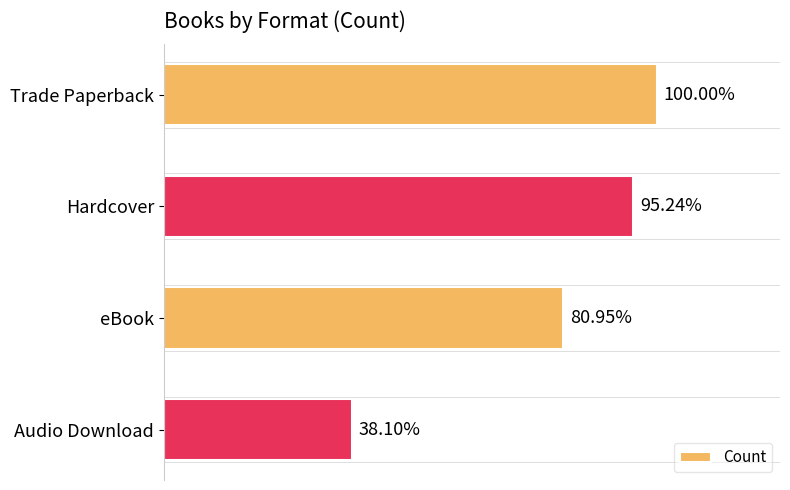

Count the number of data series in this chart.

1